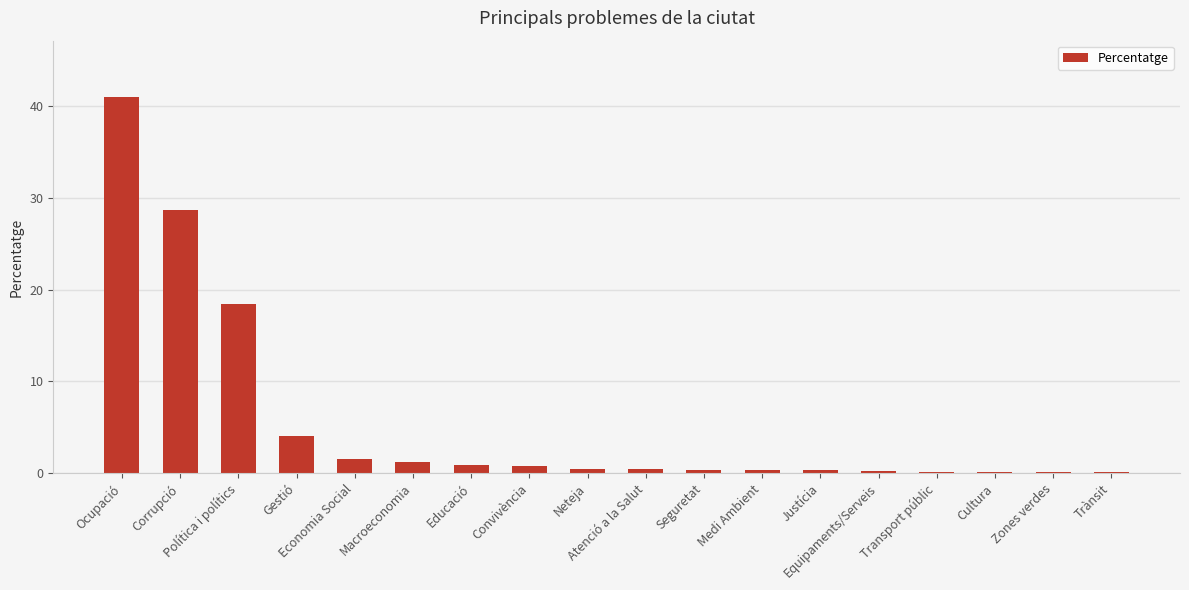

What is the maximum value shown in the chart?

41.0